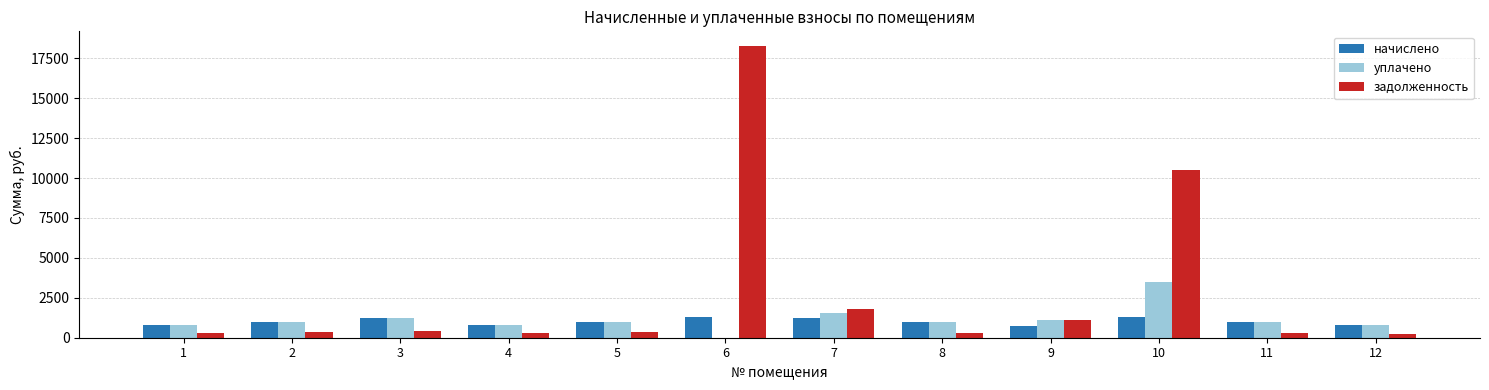

What is the maximum value for начислено?

1328.4